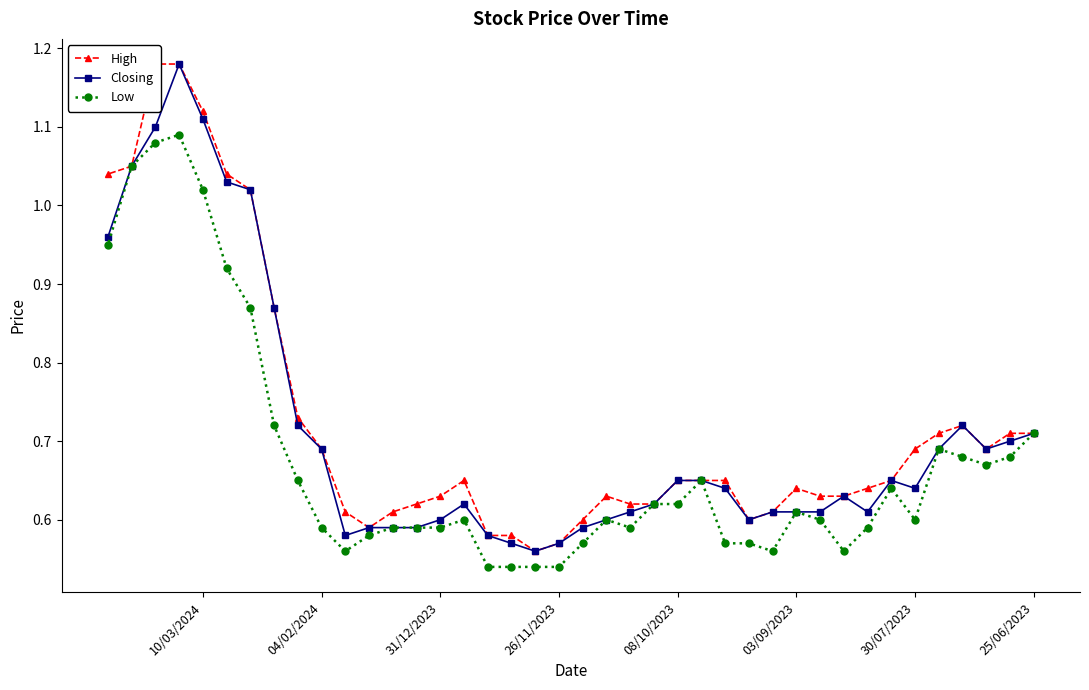

Which series has the widest spread of values?

High